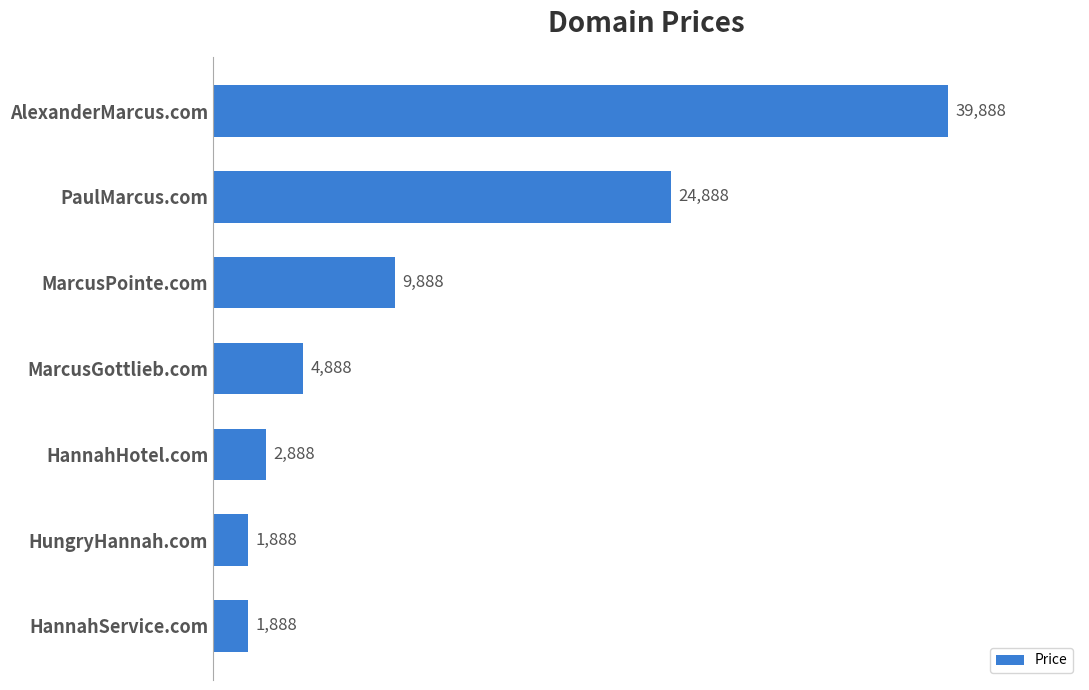

Between MarcusPointe.com and HannahService.com, which is larger?

MarcusPointe.com